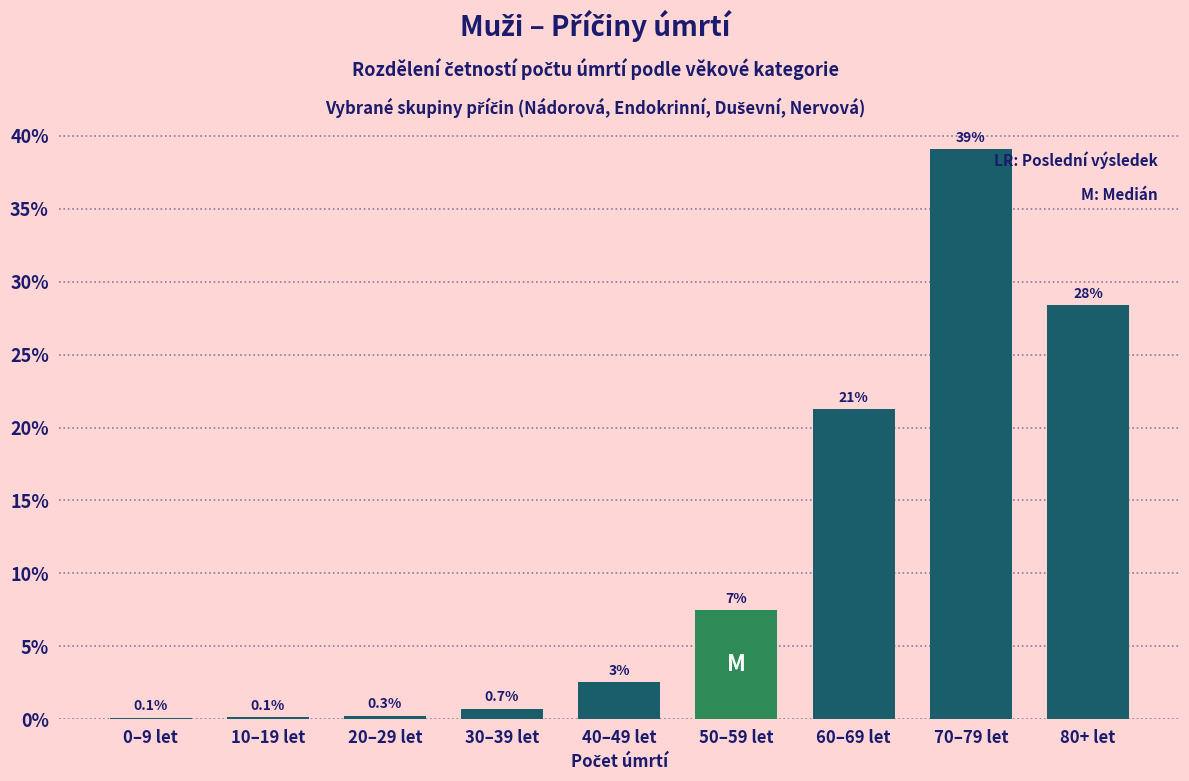

What is the maximum value shown in the chart?

39.1